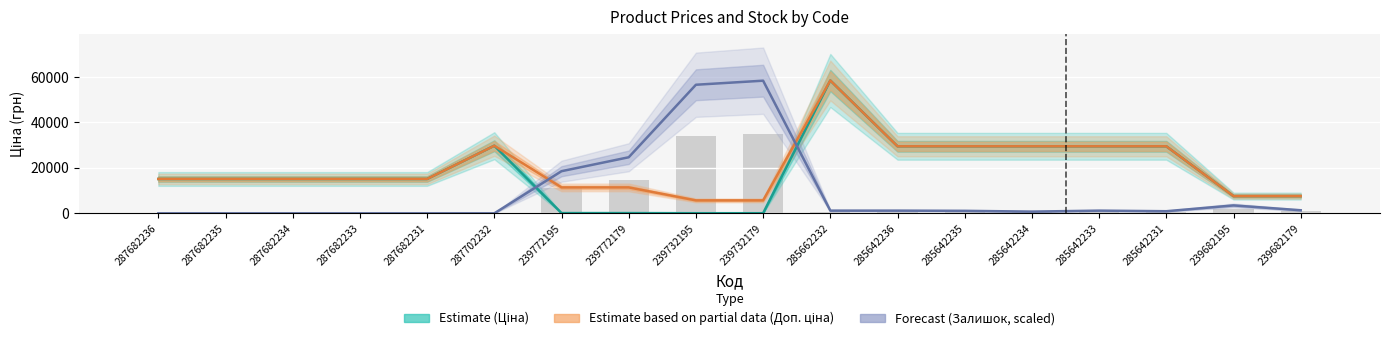

What is the difference between the highest and lowest values at 285642231?

28556.0